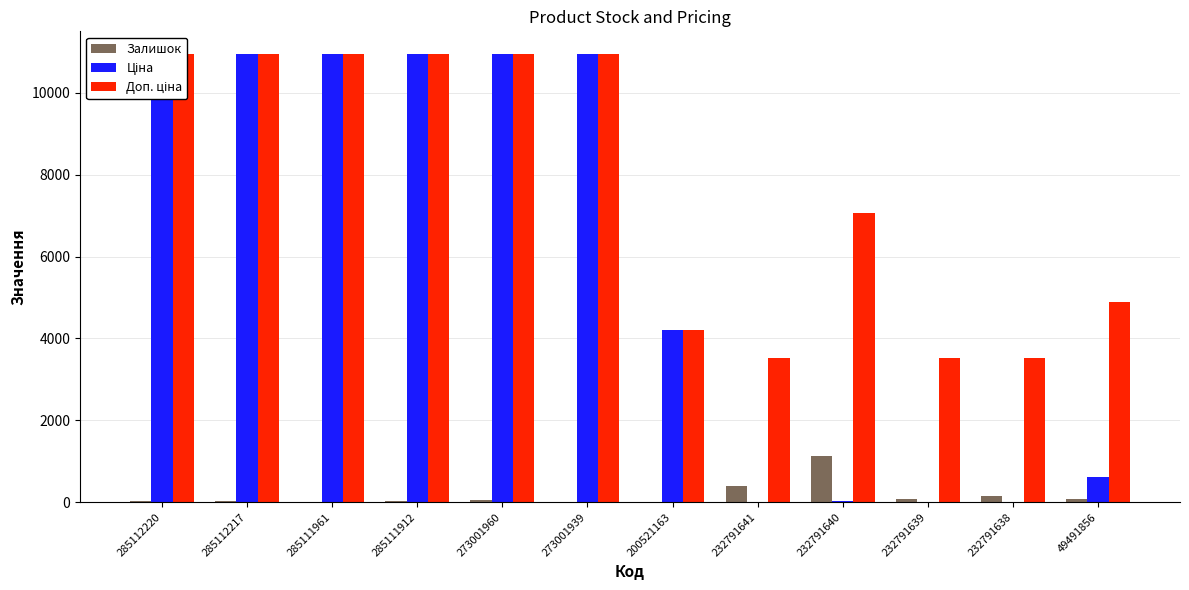

What position from the left is 200521163?

7